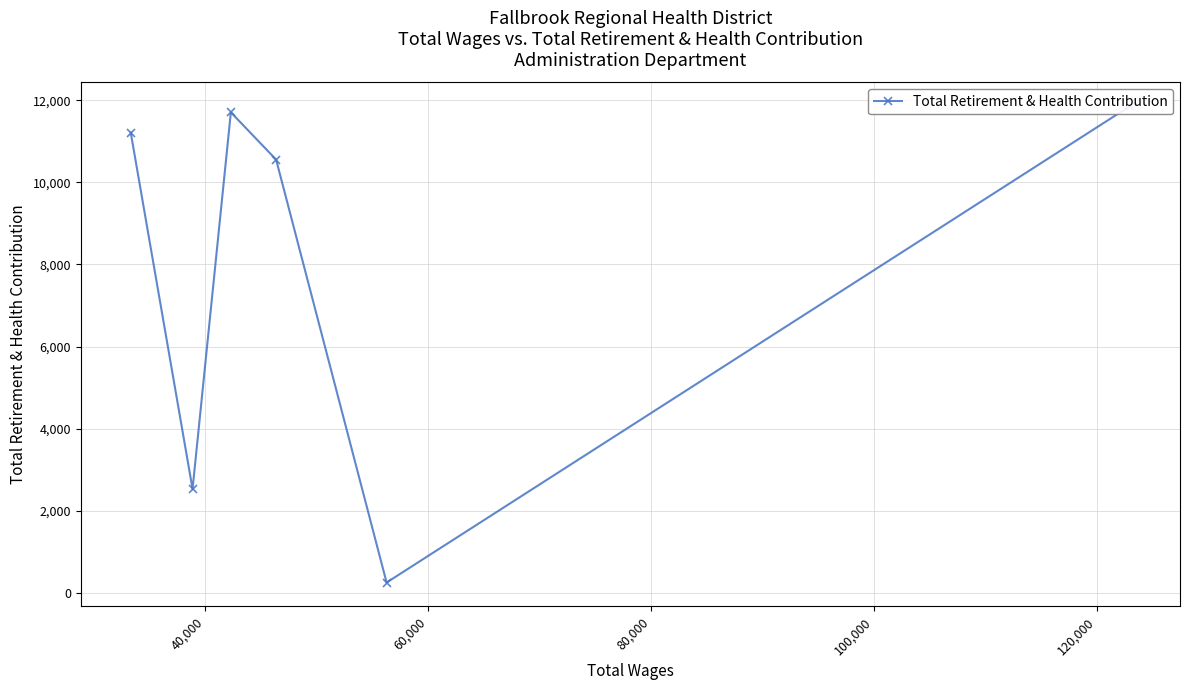

The value at 120,000 is 11212. True or false?

True